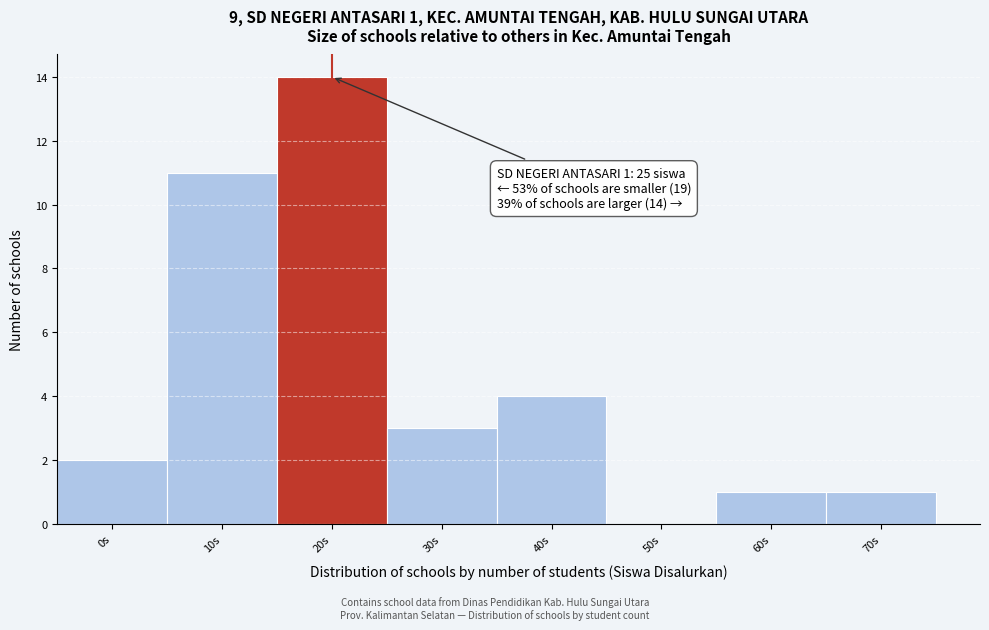

Reading left to right, what are all the values shown in this chart?

0s=2	10s=11	20s=14	30s=3	40s=4	50s=0	60s=1	70s=1